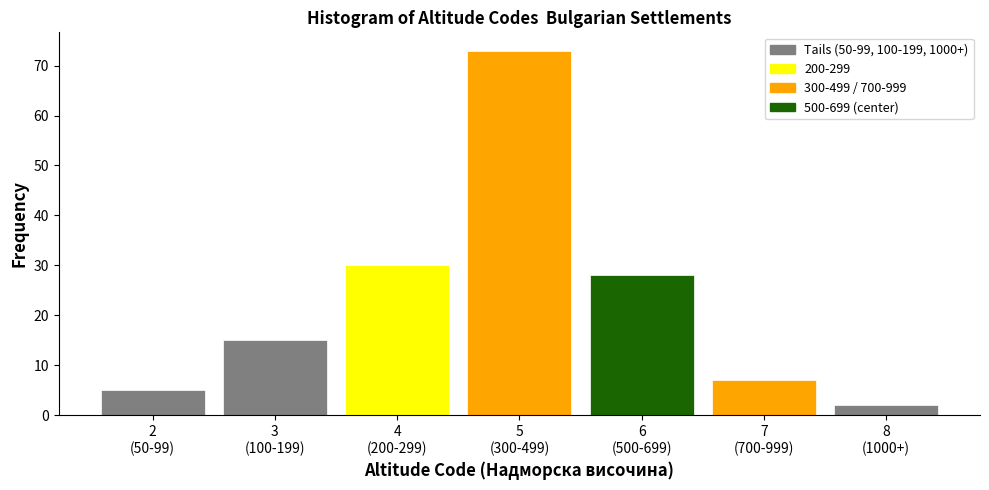

Reading left to right, transcribe all the data shown in this chart.

5	15	30	73	28	7	2